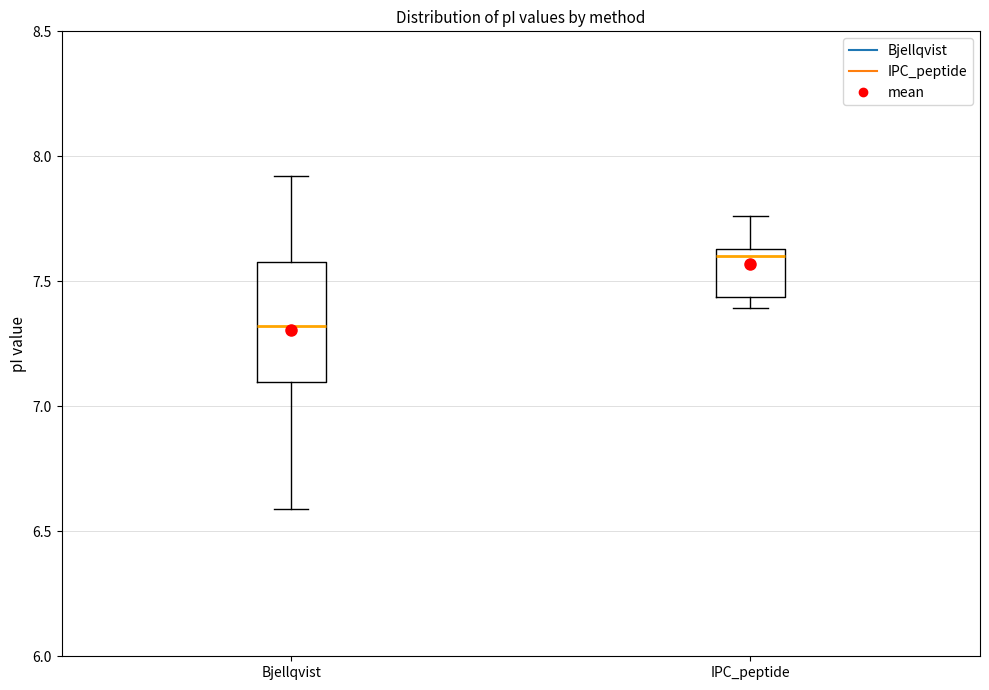

Which box's median line is the lowest?

Bjellqvist